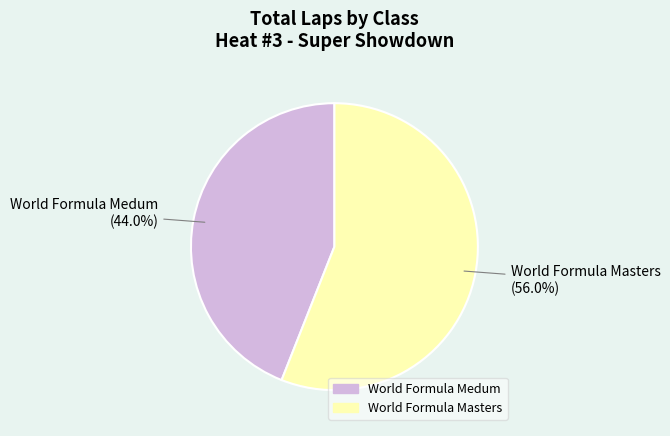

How many slices are in this pie chart?

2